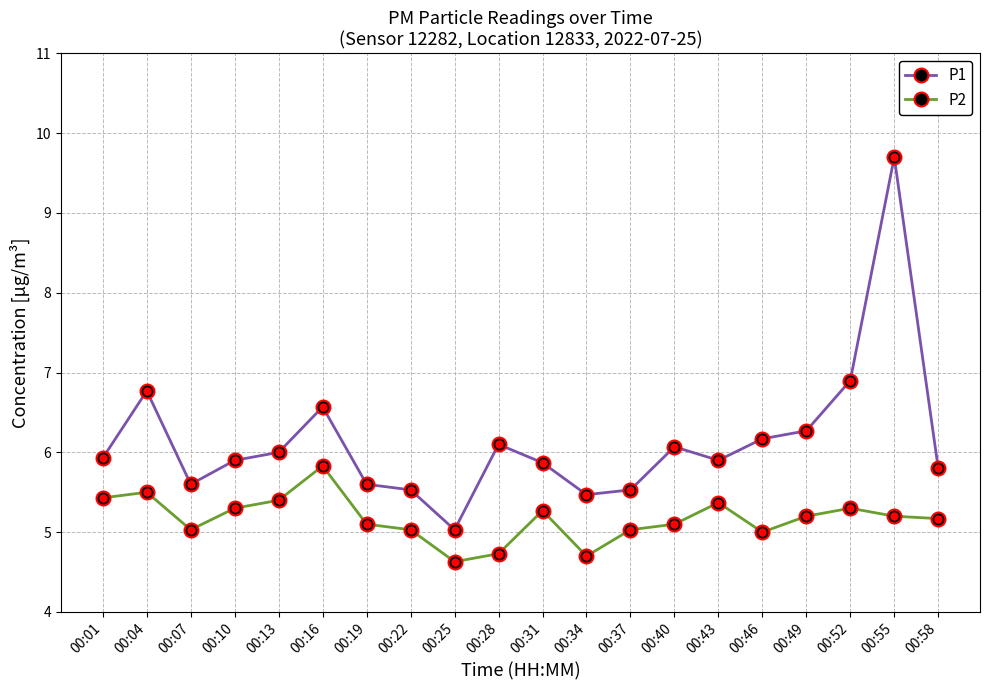

What is the value of the P2 point at the 4th from the left?

5.3